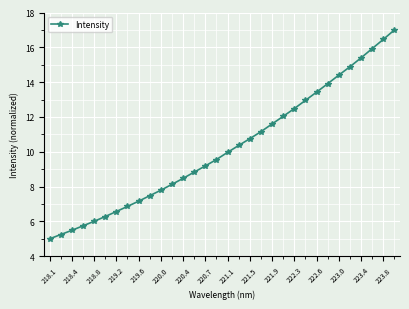

What is the smallest value displayed?

5.0